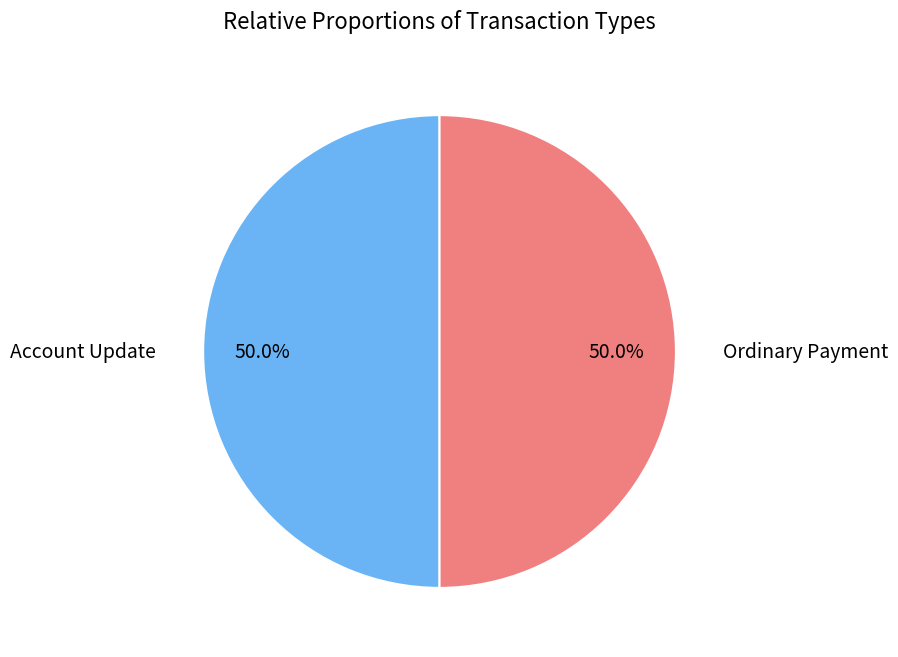

Is the sum of Ordinary Payment and Account Update greater than half?

Yes